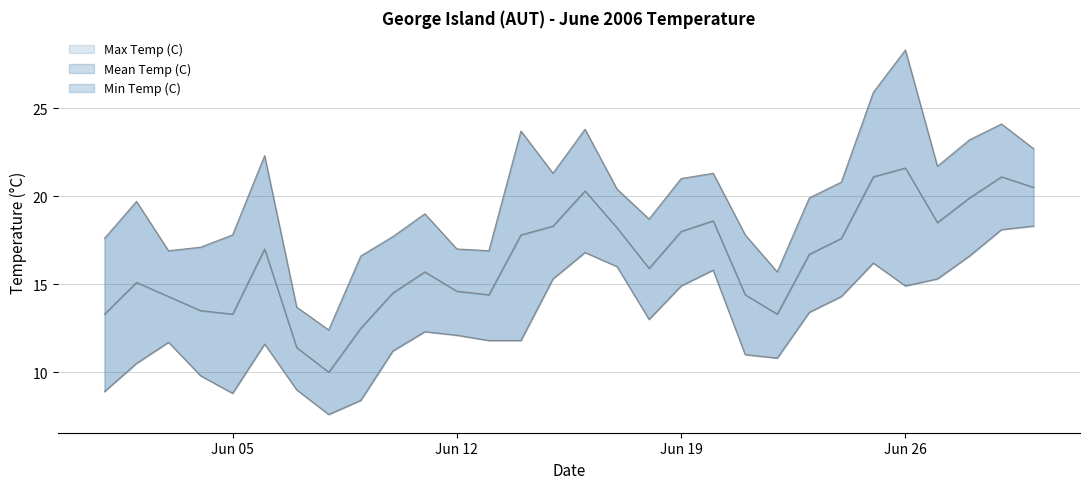

How many data points in Mean Temp (C) are above 16?

15